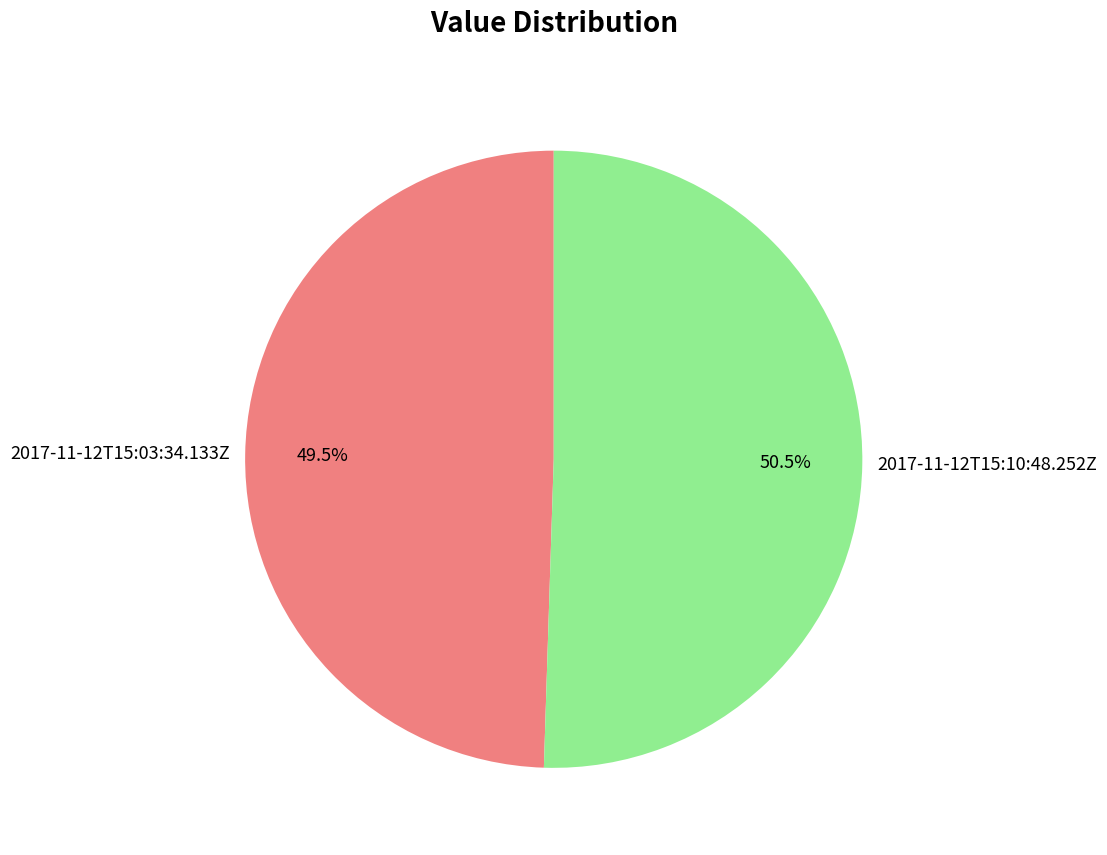

Rank the categories by value from lowest to highest.

2017-11-12T15:03:34.133Z, 2017-11-12T15:10:48.252Z